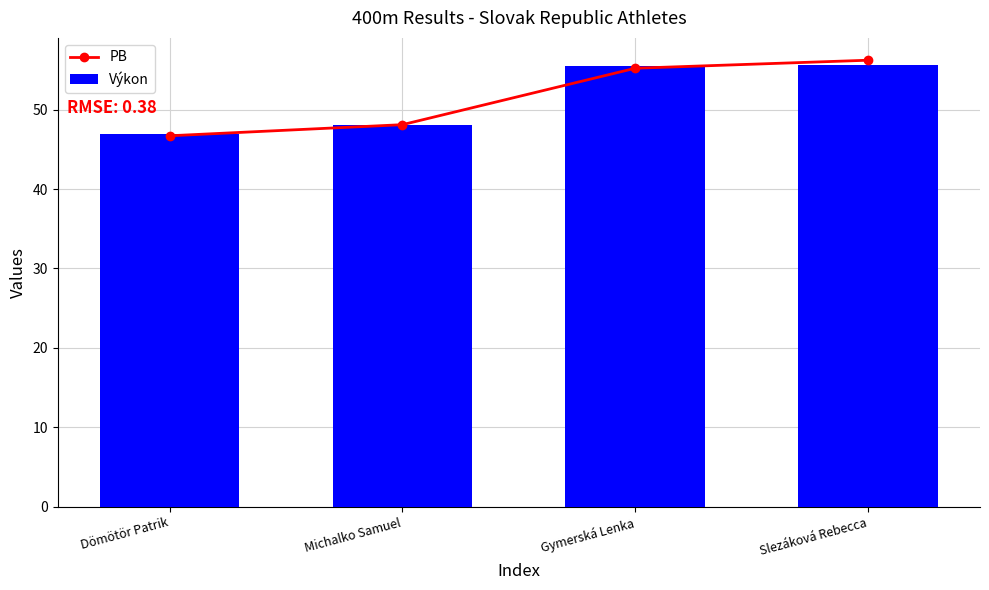

At how many categories does at least one series exceed 50?

2